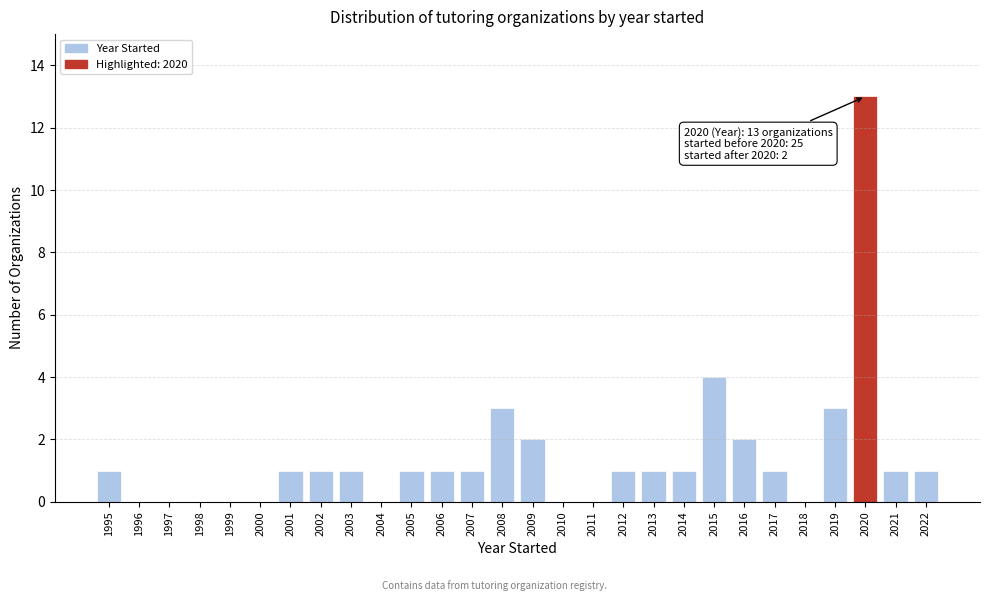

Reading left to right, list all the values displayed in this chart.

1995=1	1996=0	1997=0	1998=0	1999=0	2000=0	2001=1	2002=1	2003=1	2004=0	2005=1	2006=1	2007=1	2008=3	2009=2	2010=0	2011=0	2012=1	2013=1	2014=1	2015=4	2016=2	2017=1	2018=0	2019=3	2020=13	2021=1	2022=1